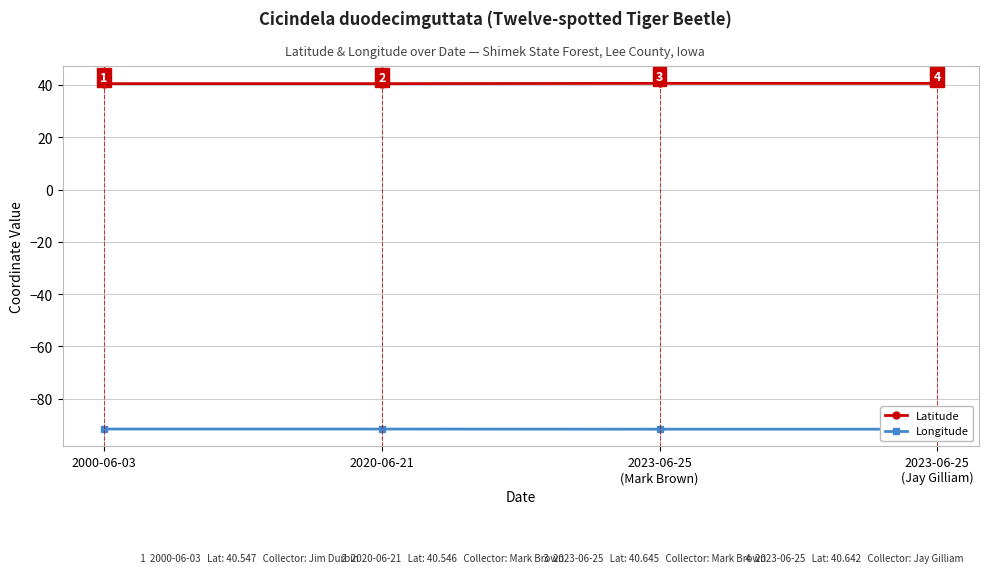

What is the difference between the maximum and minimum values in the Longitude series?

0.1